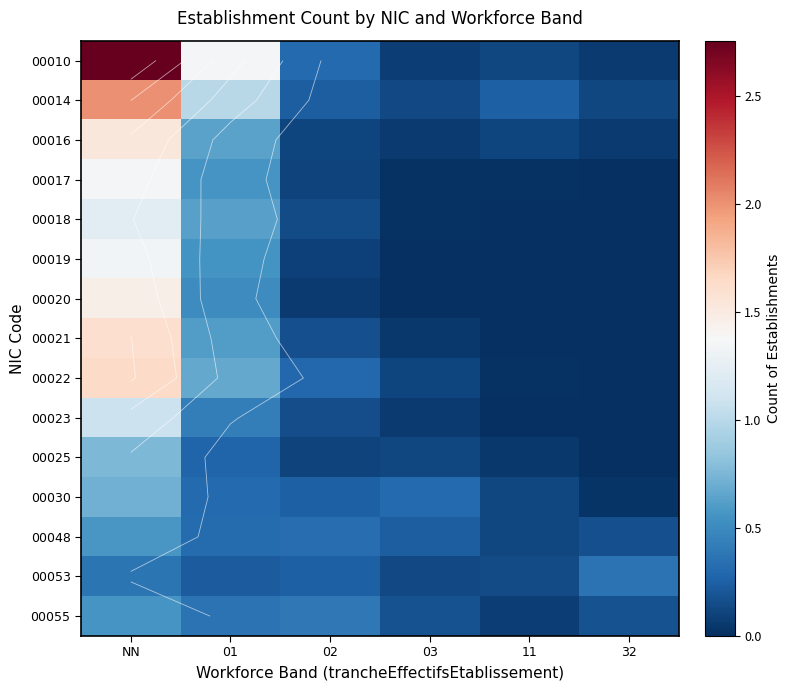

Is it true that 00023 equals 0.2 at 02?

True